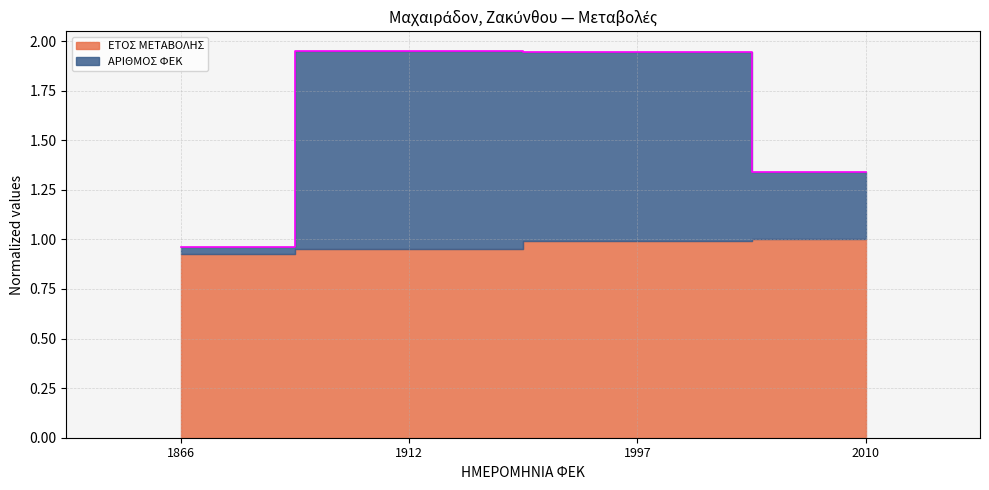

Which series changed the most between 1866 and 1997?

ΑΡΙΘΜΟΣ ΦΕΚ